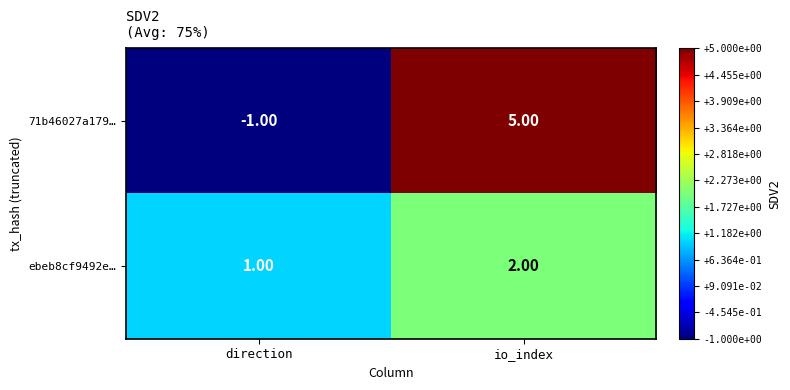

Which series has the largest total across all categories?

71b46027a179…